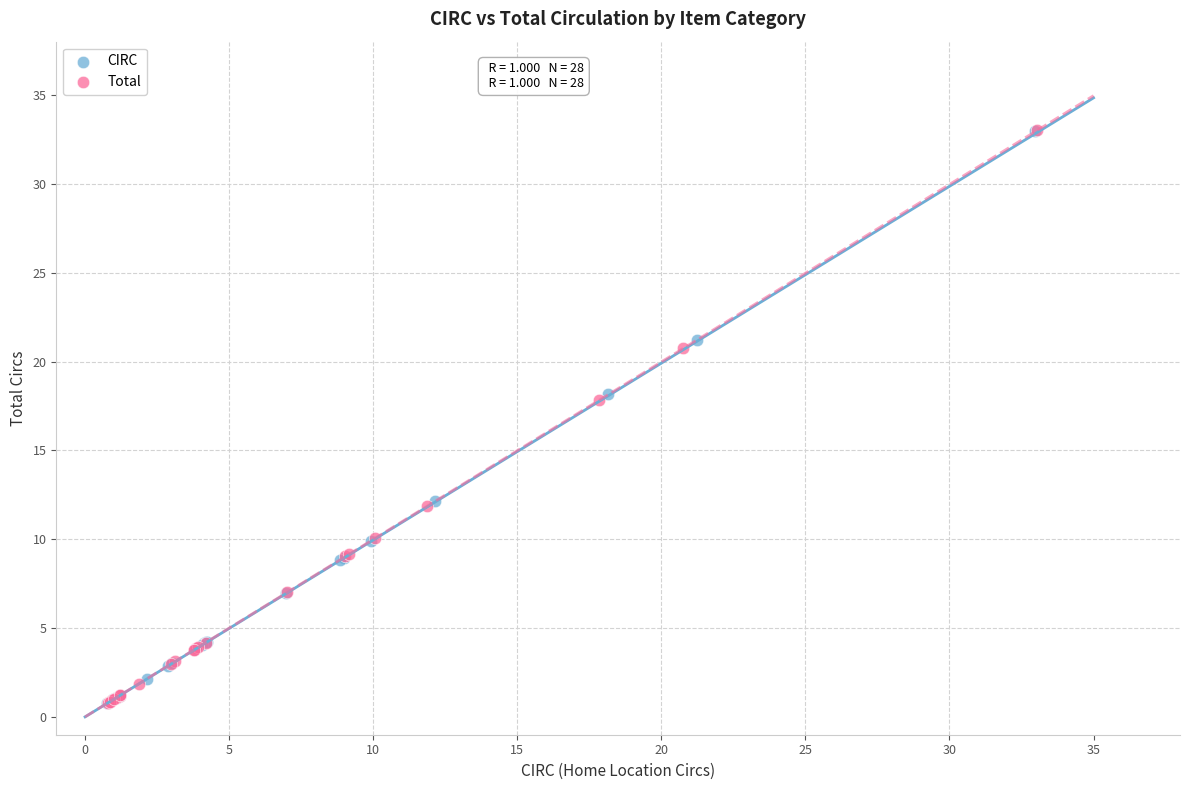

What are all the series names shown in the legend?

CIRC, Total